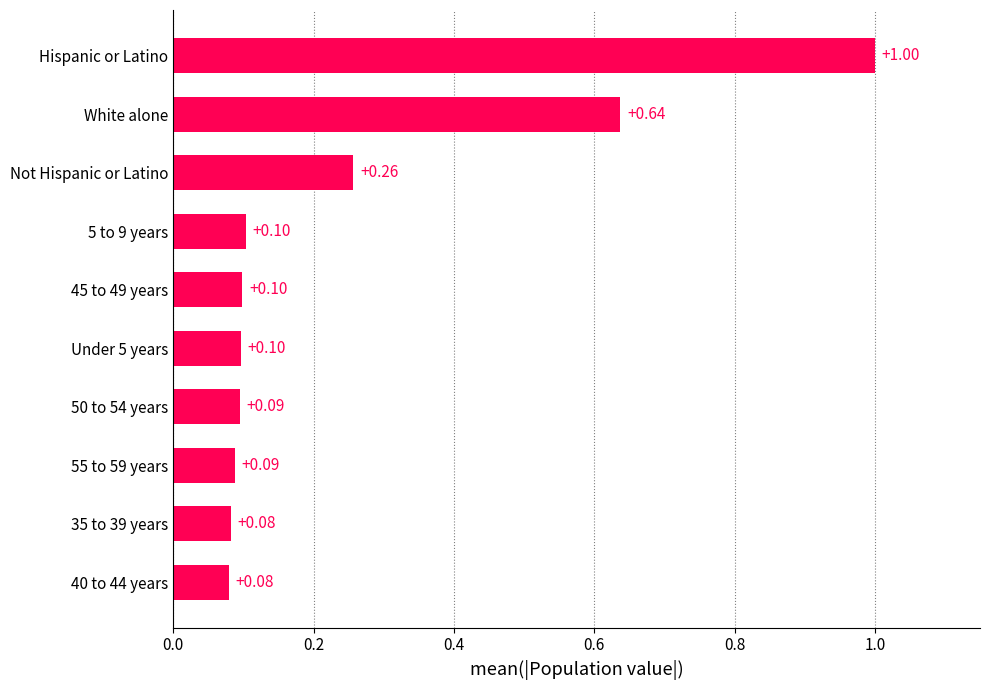

What is the difference between the maximum and minimum values?

0.9